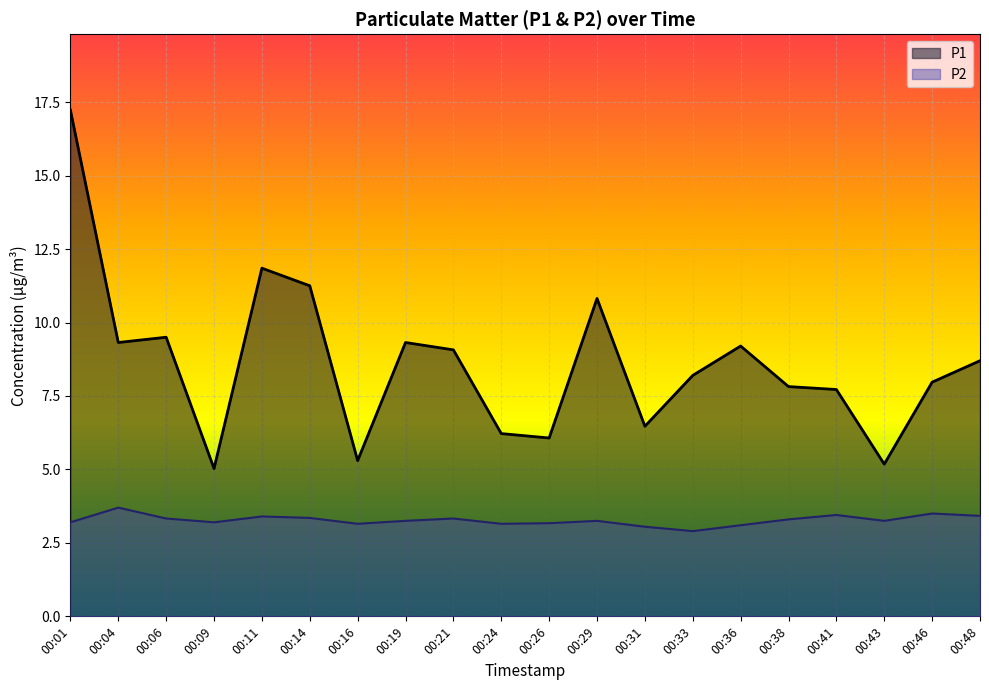

At which label does P1 first exceed 8?

00:01